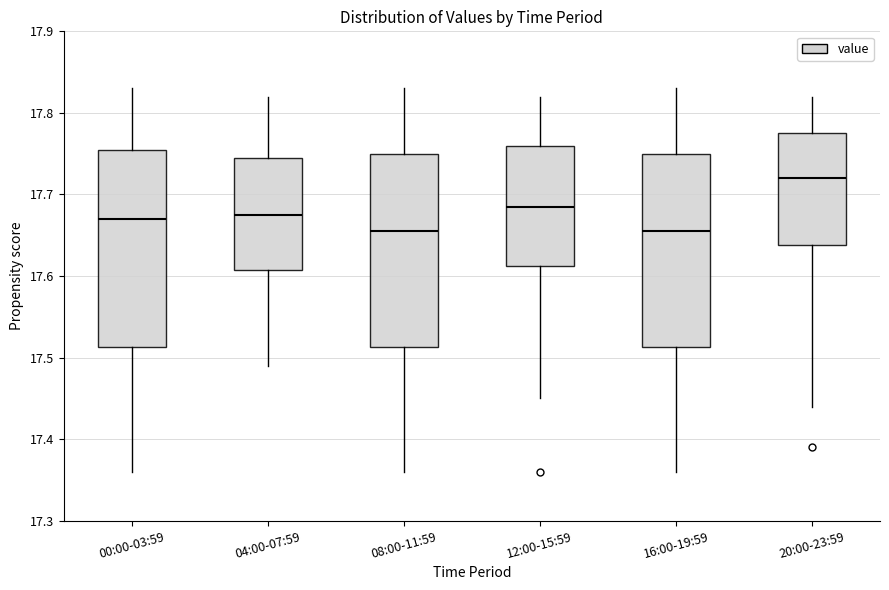

Reading left to right, transcribe this box plot: for each box, give where its median line is, the range the box spans, and where its two whiskers end, as read against the y-axis. The values are not printed on the chart, so give them approximately, as read against the axis.

00:00-03:59: median 17.67, box 17.51 to 17.76, whiskers 17.36 to 17.83
04:00-07:59: median 17.68, box 17.61 to 17.75, whiskers 17.49 to 17.82
08:00-11:59: median 17.66, box 17.51 to 17.75, whiskers 17.36 to 17.83
12:00-15:59: median 17.69, box 17.61 to 17.76, whiskers 17.45 to 17.82
16:00-19:59: median 17.66, box 17.51 to 17.75, whiskers 17.36 to 17.83
20:00-23:59: median 17.72, box 17.64 to 17.78, whiskers 17.44 to 17.82